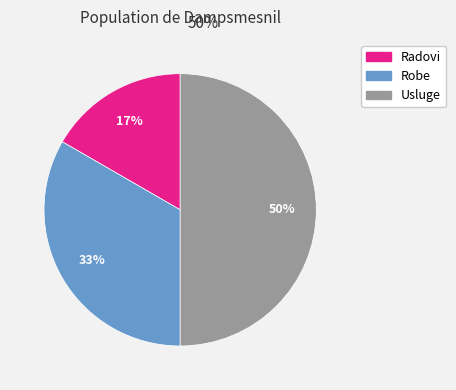

To the nearest percent, what is the difference between the largest and smallest slice percentages?

33%